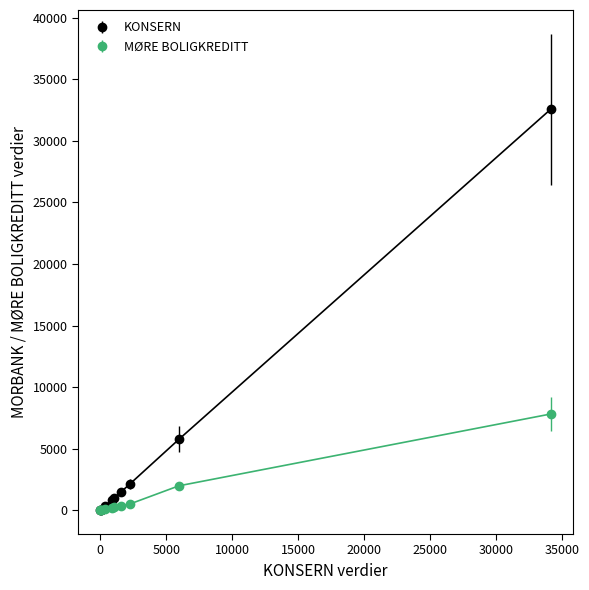

What is the highest value of the KONSERN series?

32560.0